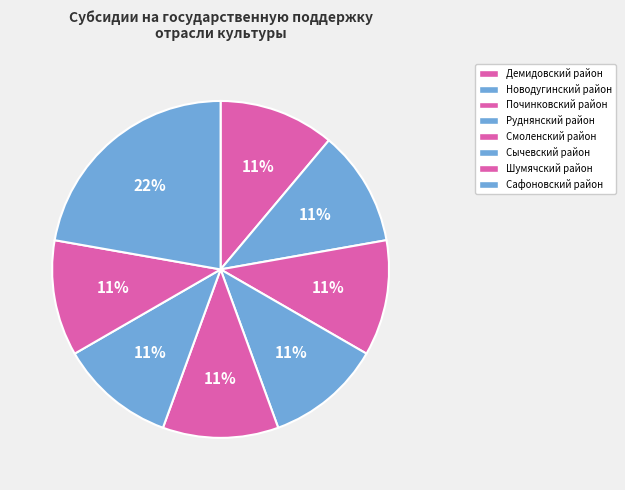

To the nearest percent, what is the difference between the largest and smallest slice percentages?

11%